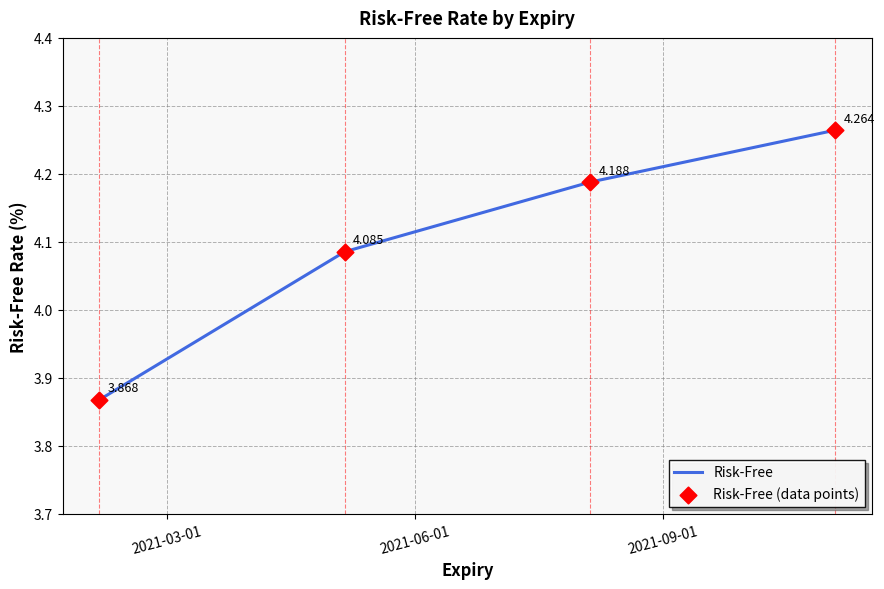

True or false: the data has more than 0 interior local peaks.

False